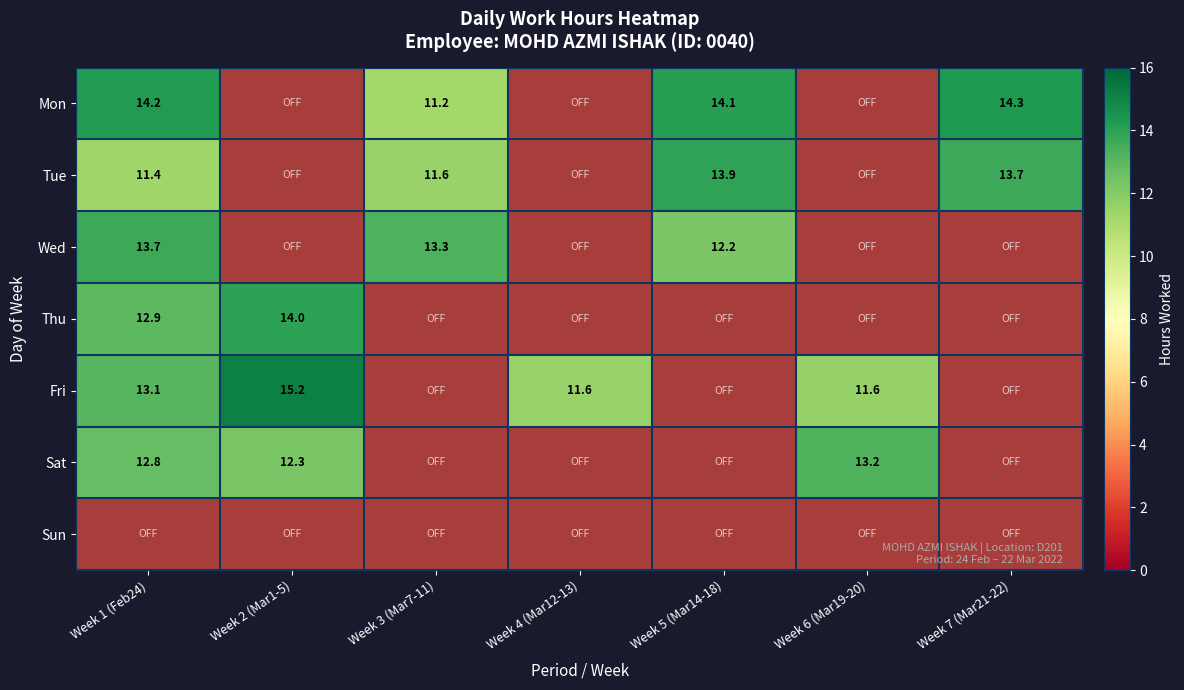

At which category is the sum across all series the highest?

Week 1 (Feb24)